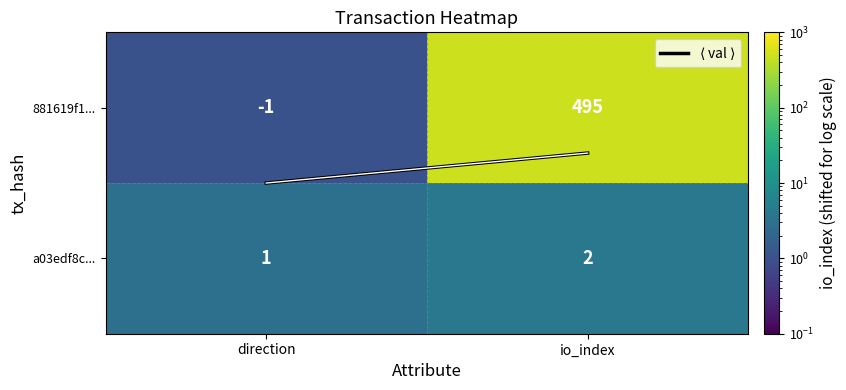

Count the number of categories in the chart.

2